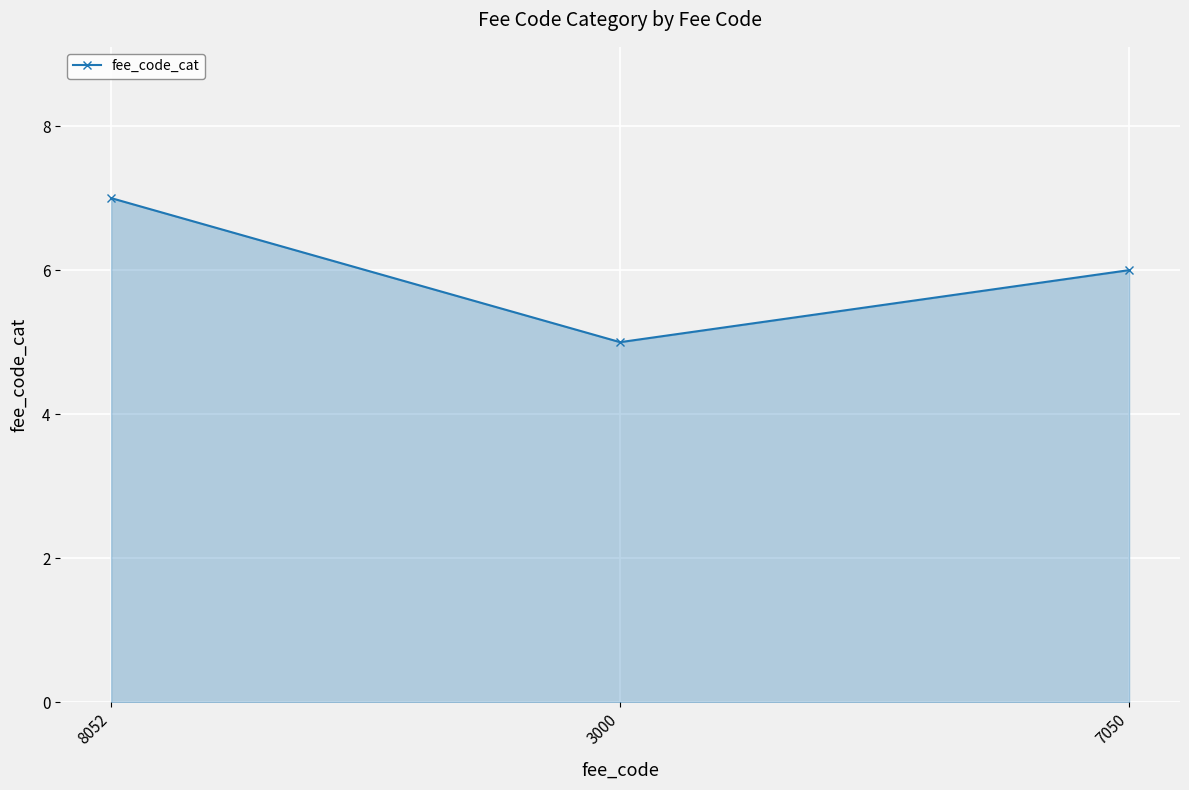

Reading left to right, transcribe all the data shown in this chart.

7	5	6